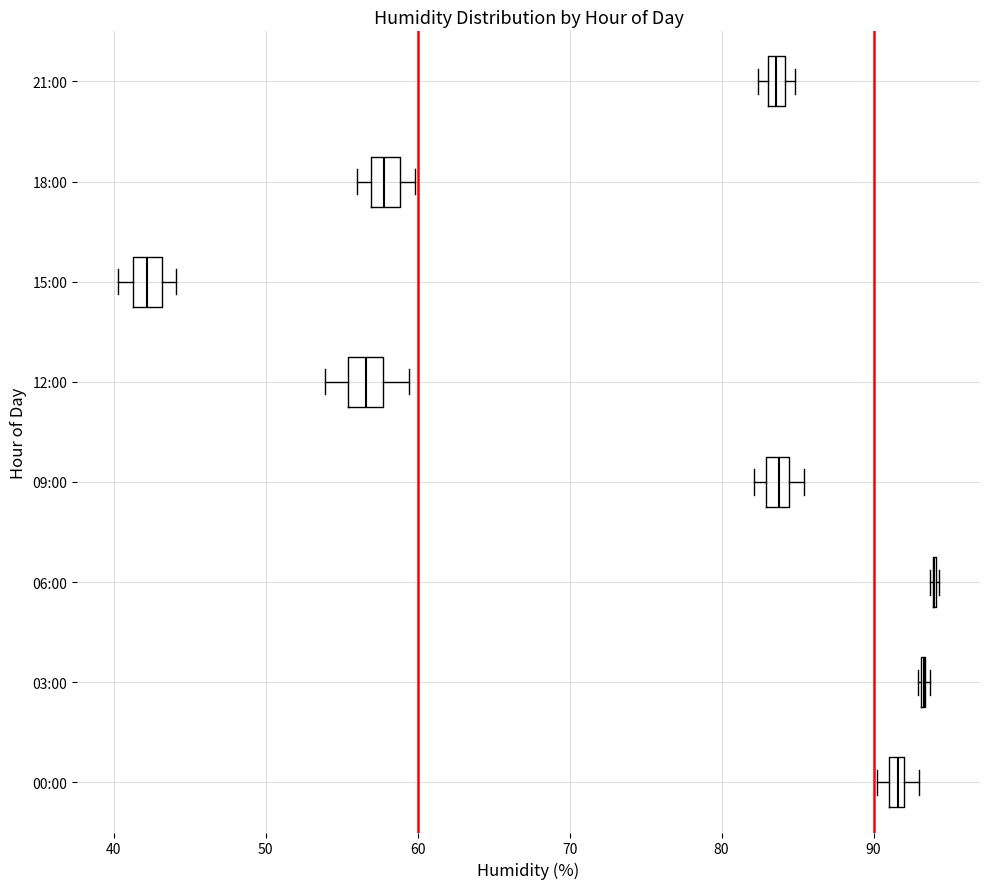

Where is the left edge of the box for 18:00 on the x-axis? The values are not printed on the chart, so give them approximately, as read against the axis.

57